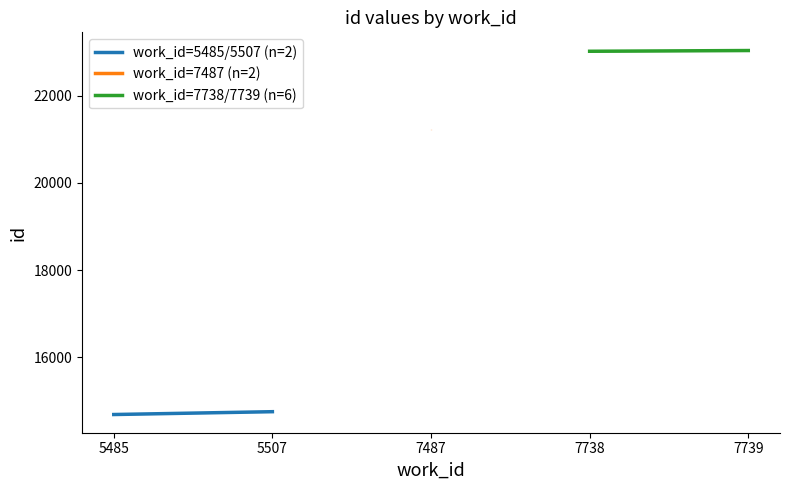

The work_id=7738/7739 (n=6) series shows 31232.5 at 7738. True or false?

False